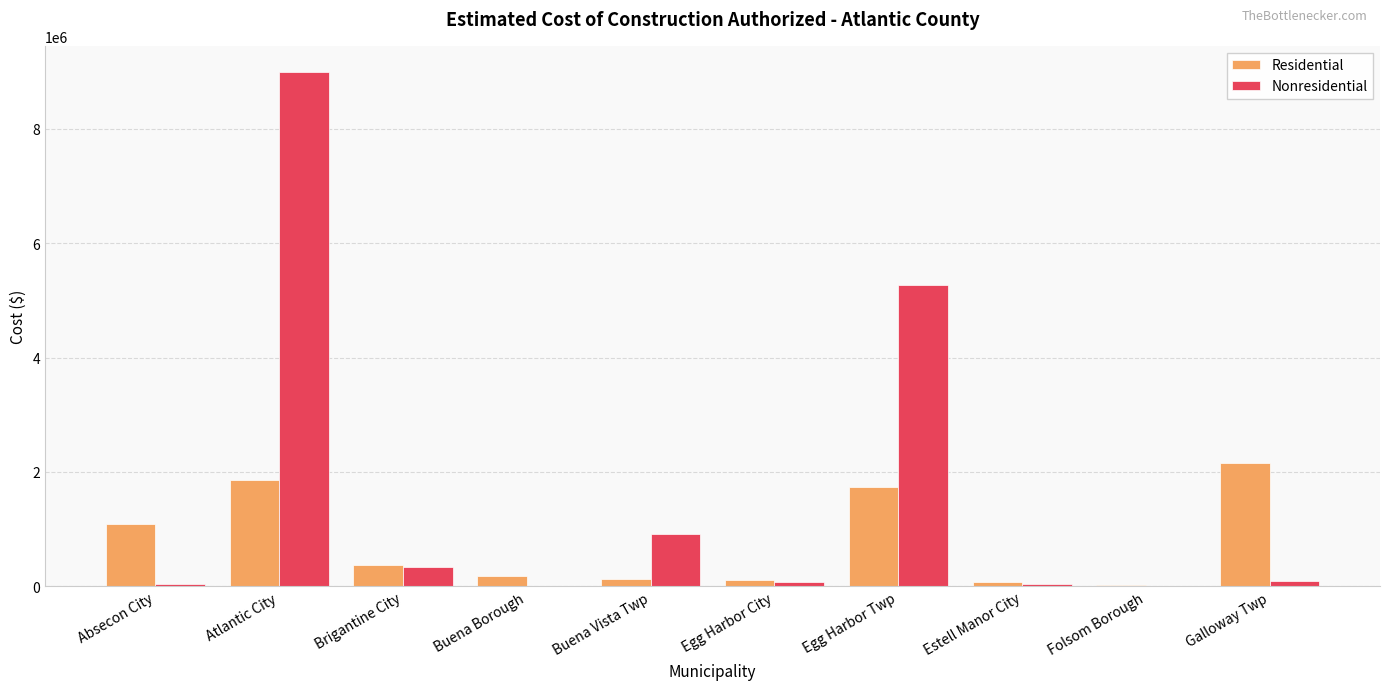

Is the value of Nonresidential at Atlantic City greater than the value of Residential at Egg Harbor Twp?

Yes